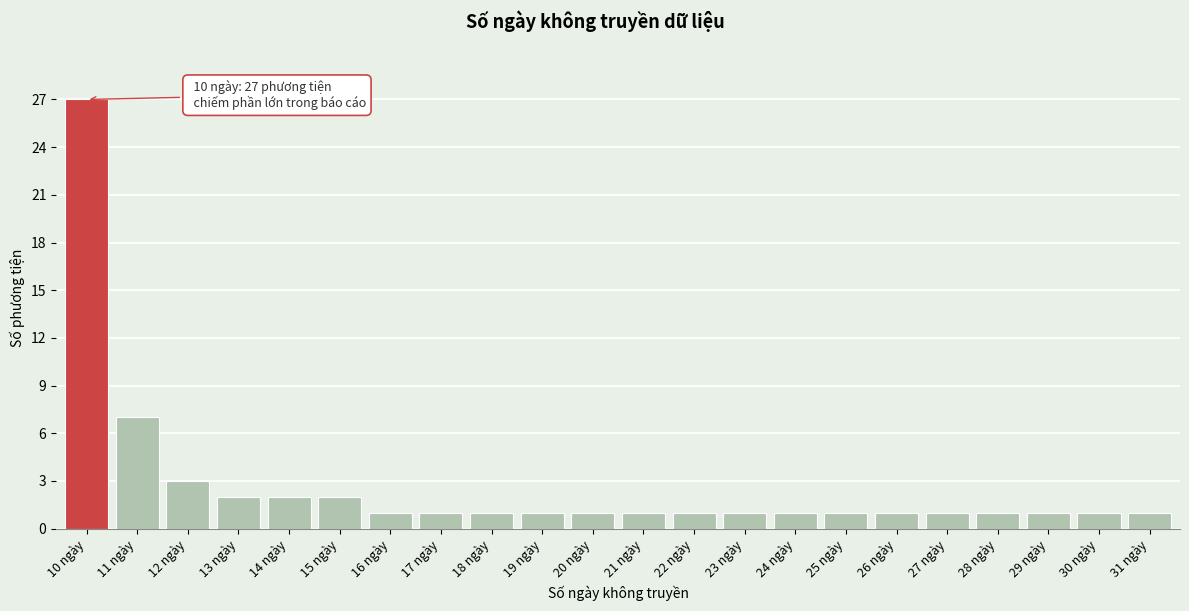

Reading left to right, transcribe all the data shown in this chart.

27	7	3	2	2	2	1	1	1	1	1	1	1	1	1	1	1	1	1	1	1	1